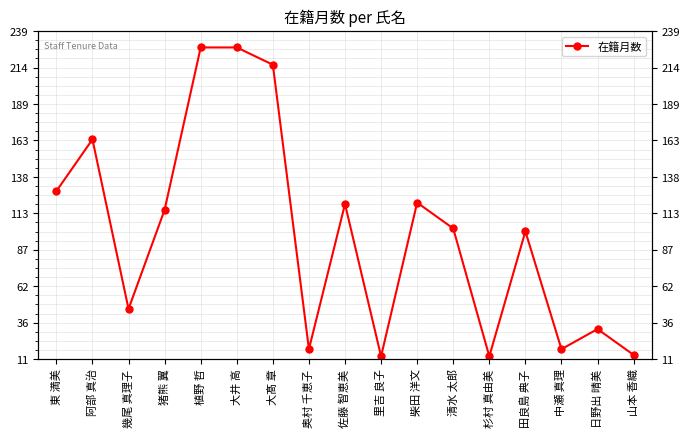

What is the ratio of the value at 奥村 千恵子 to the value at 猪熊 翼?

0.2